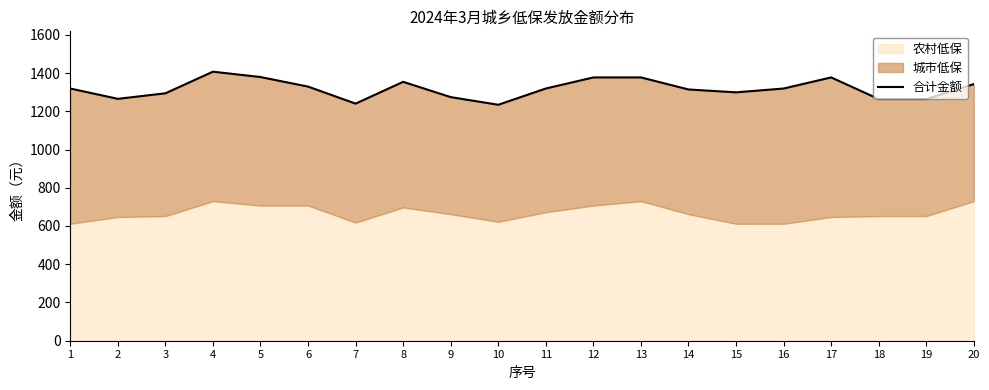

Does the chart display data point markers on the line(s)?

No